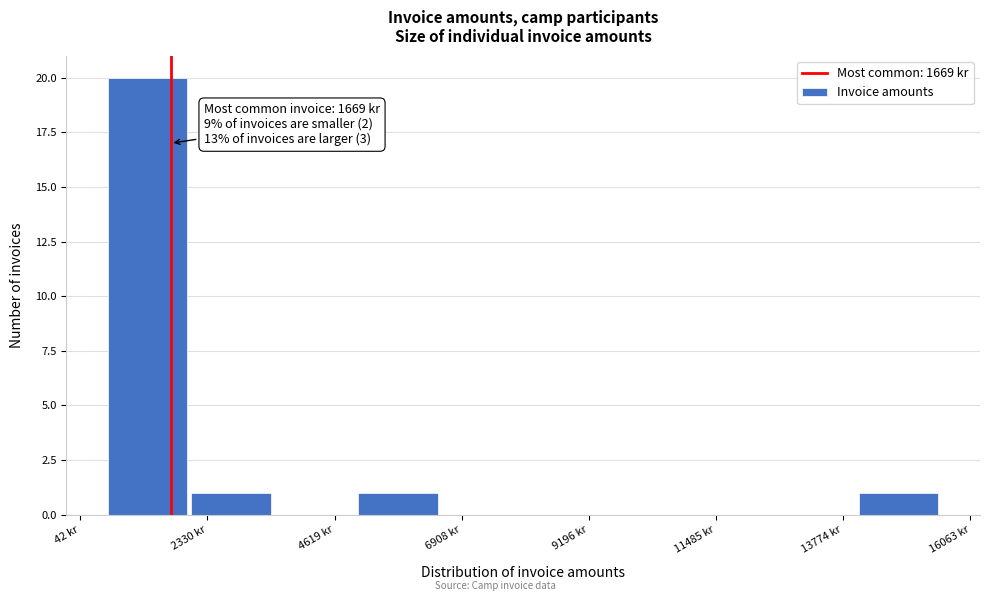

Read against the x-axis, roughly where is the centre of the tallest bar?

1500